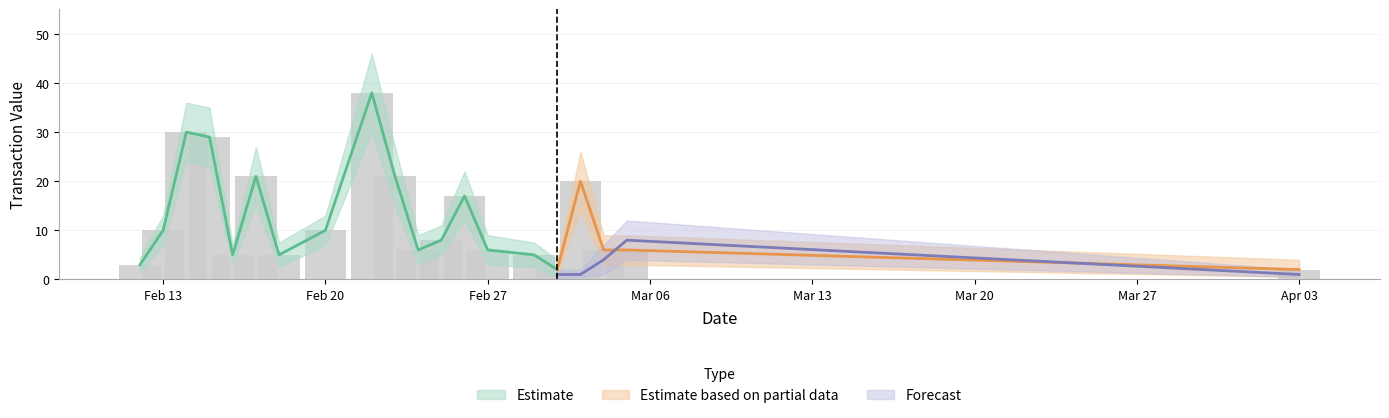

True or false: Amount_upper has a value of 13.9 at 2017-02-17.

False